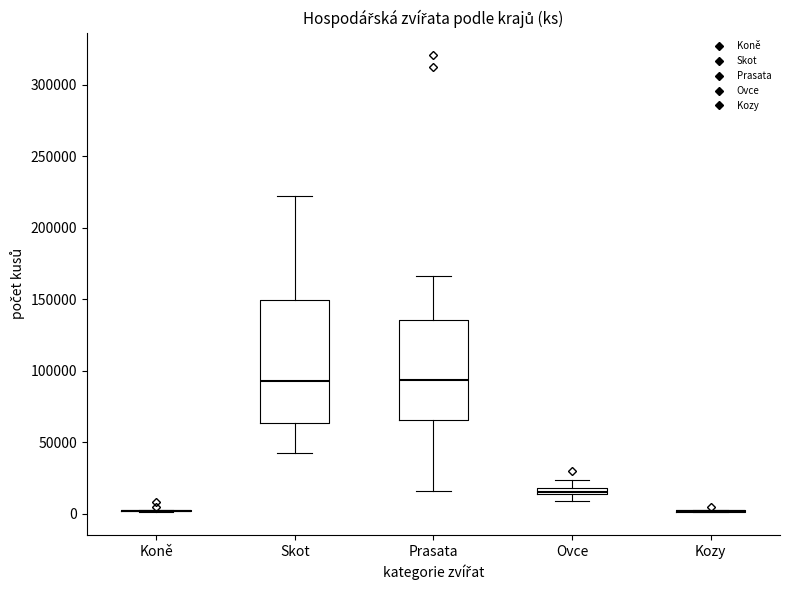

Which box is the tallest, from its lower edge to its upper edge?

Skot